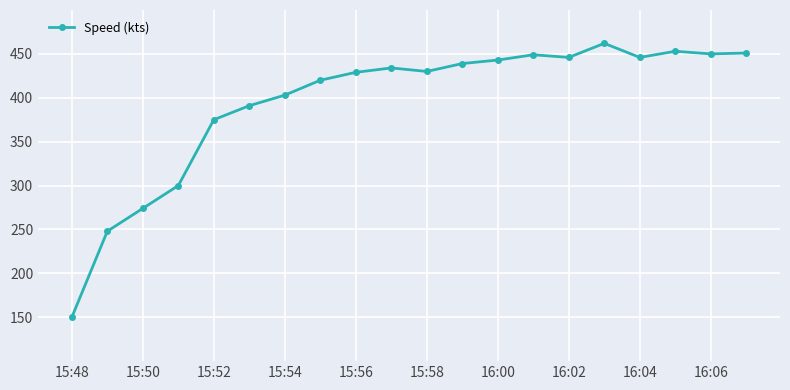

True or false: the data has more than 1 interior local peaks.

True